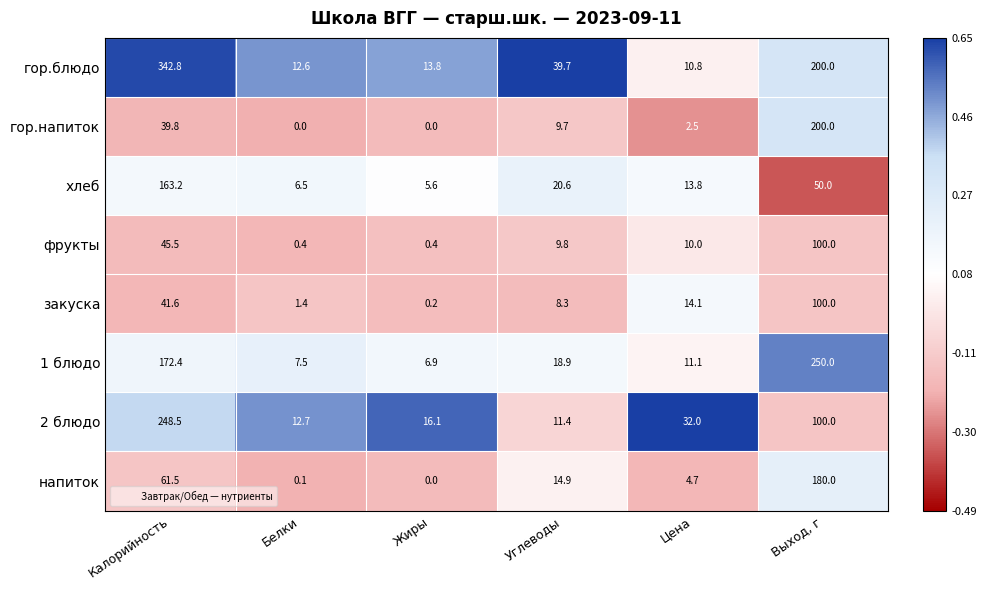

At which label does гор.напиток first exceed 9?

Калорийность